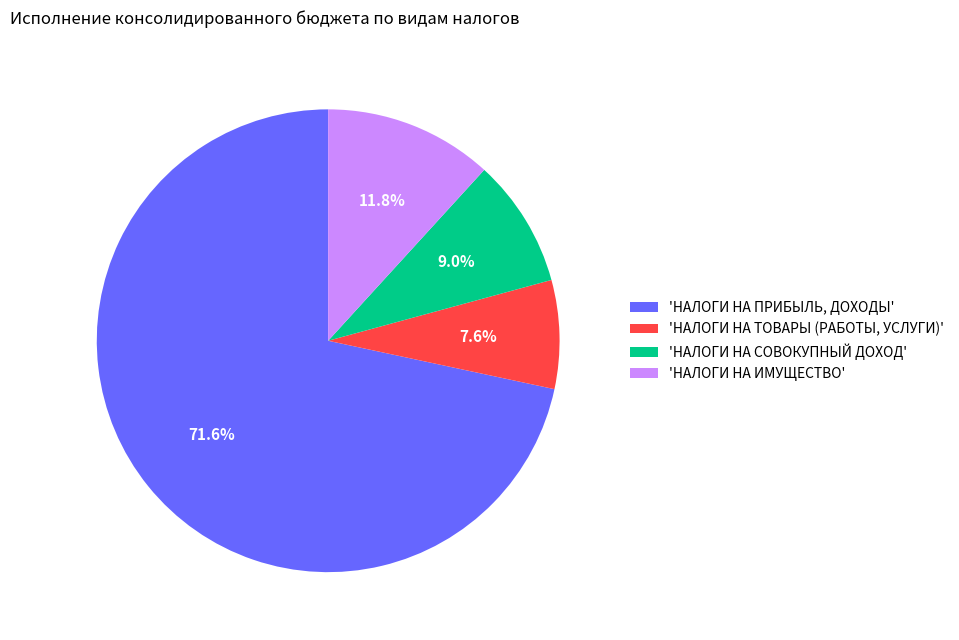

Does 'НАЛОГИ НА ПРИБЫЛЬ, ДОХОДЫ' represent more than half of the total?

Yes